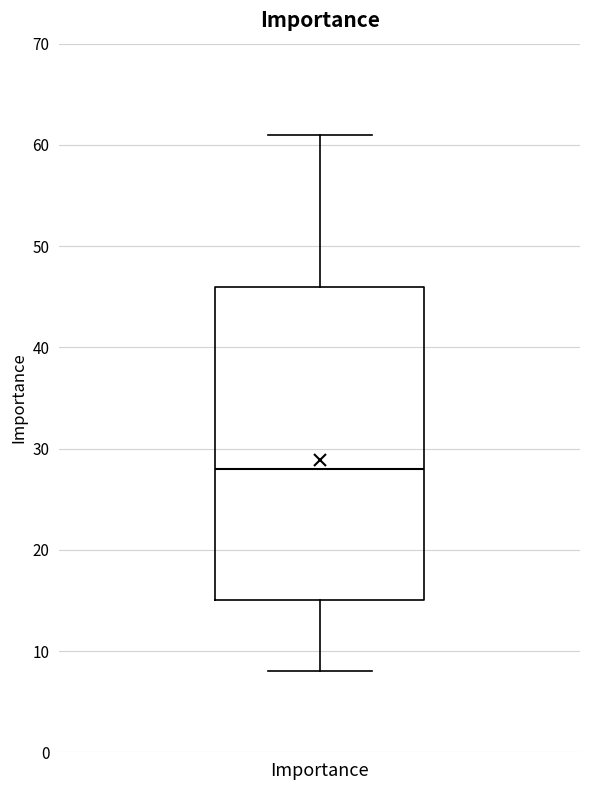

Transcribe this box plot: give where the median line is, the range the box spans, and where the two whiskers end, as read against the y-axis. The values are not printed on the chart, so give them approximately, as read against the axis.

median 28, box 15 to 46, whiskers 8 to 61